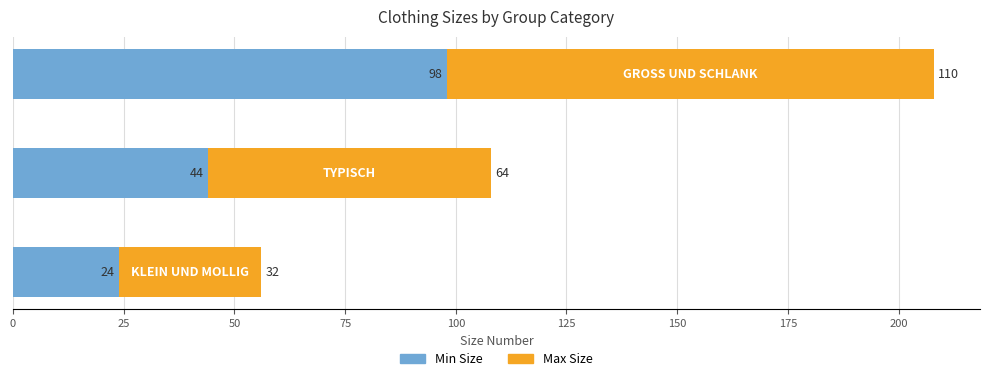

Count the Min Size values in the range 24 to 98.

3